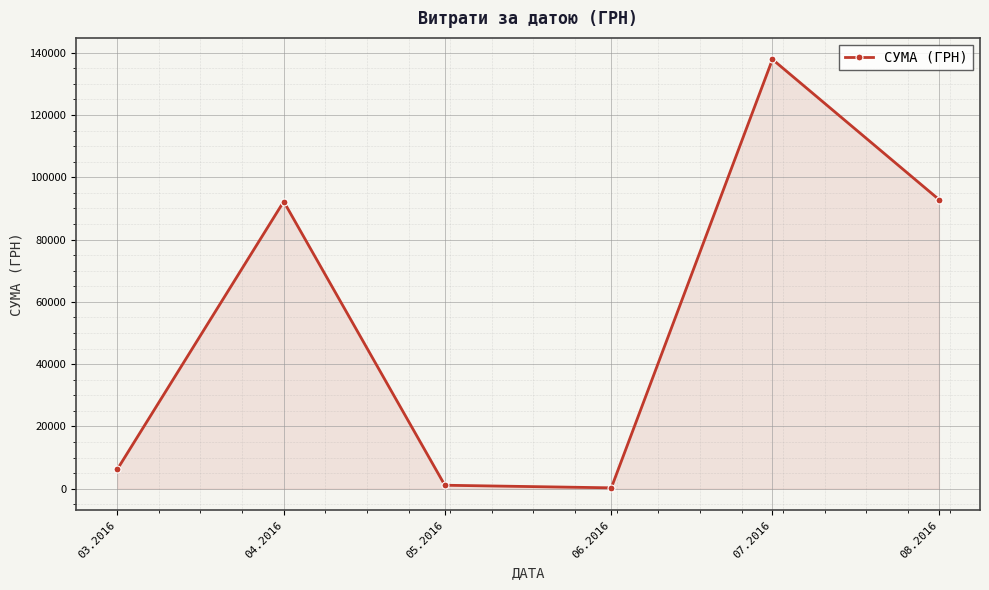

What is the label of the 3rd point from the right?

06.2016